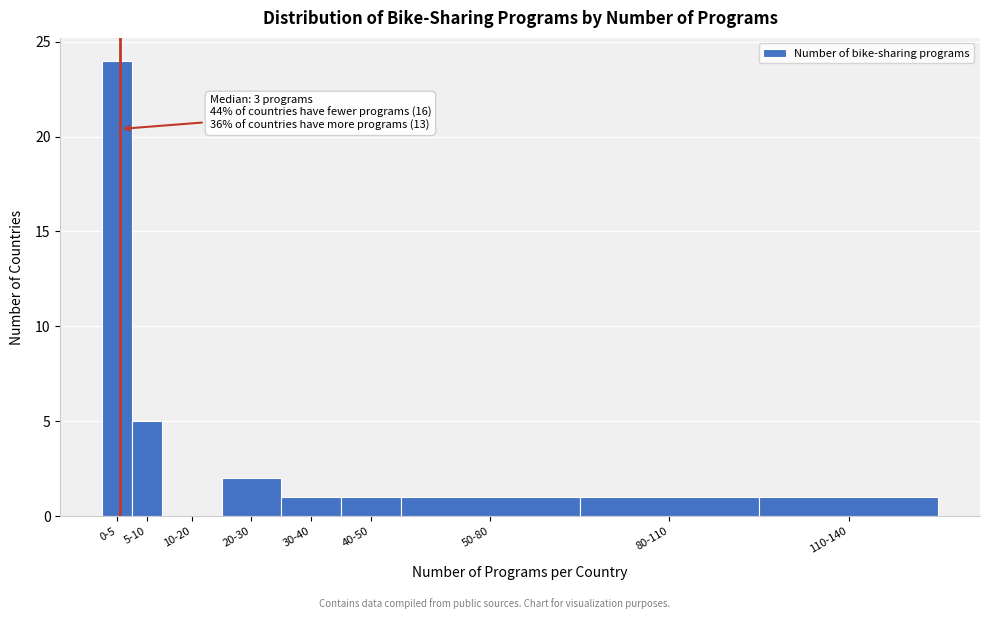

Reading left to right, what are all the values shown in this chart?

0-5=24	5-10=5	10-20=0	20-30=2	30-40=1	40-50=1	50-80=1	80-110=1	110-140=1